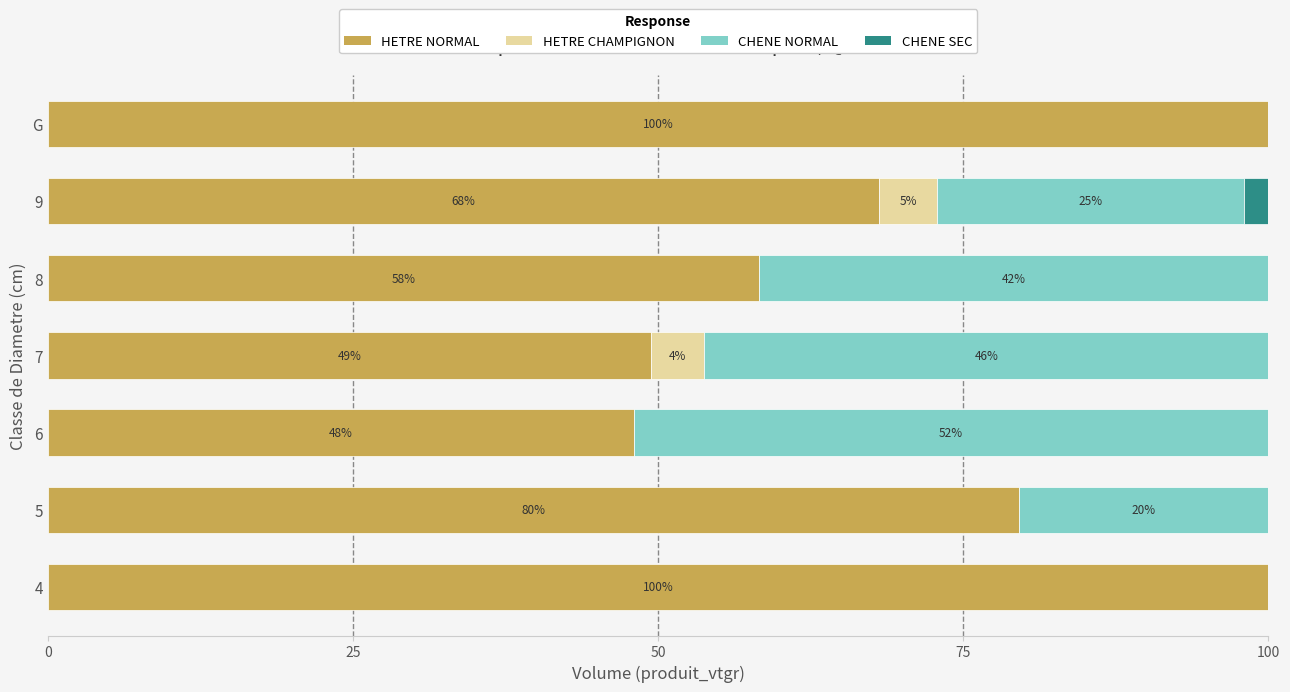

What is the difference between the second highest and minimum values in the CHENE NORMAL series?

46.2